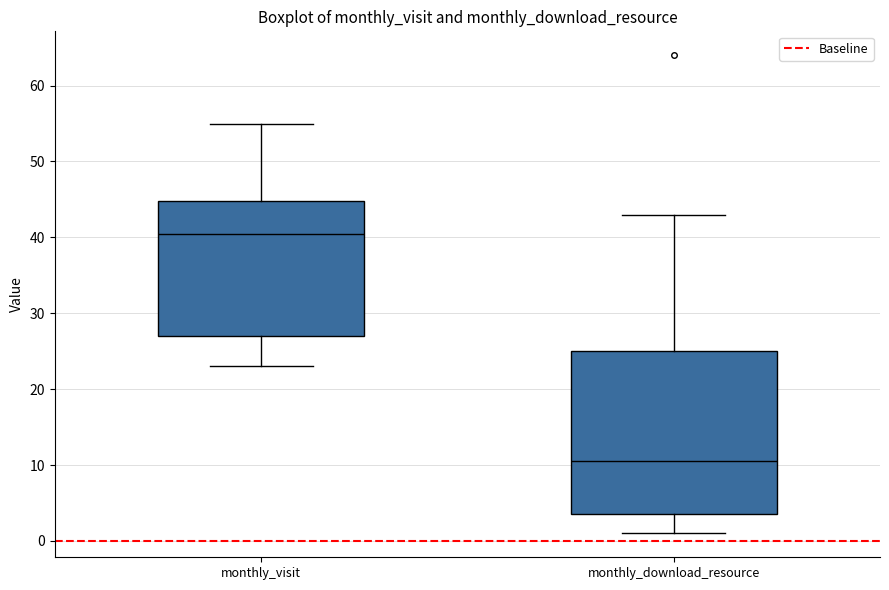

Where does the upper whisker of the box for monthly_visit end on the y-axis? The values are not printed on the chart, so give them approximately, as read against the axis.

55